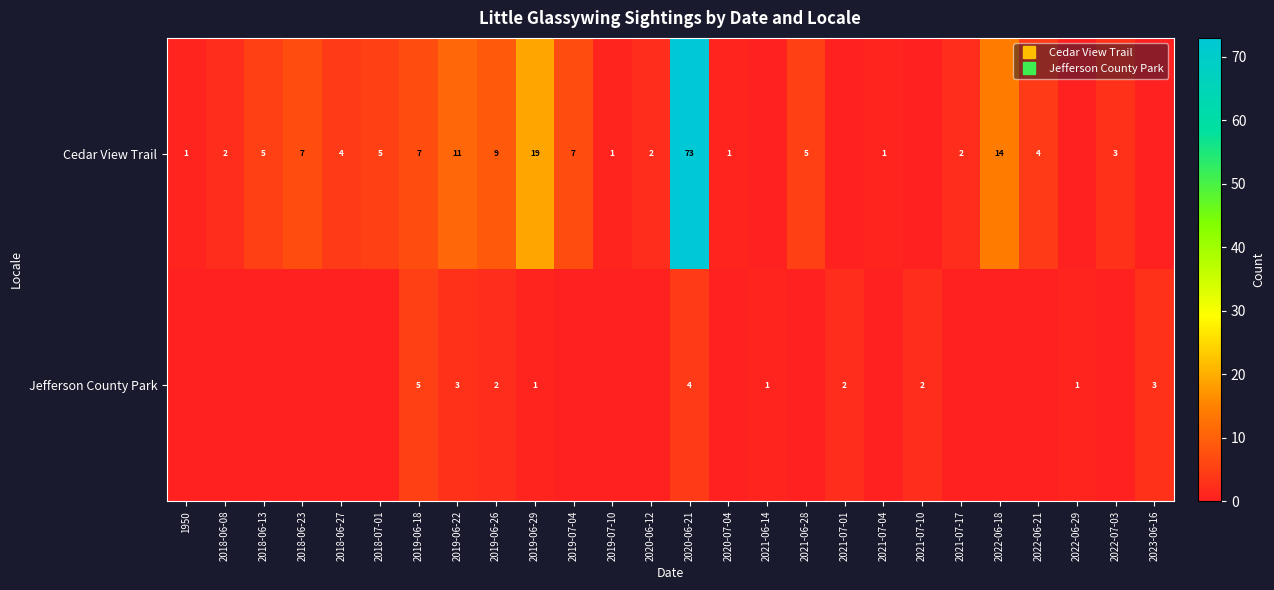

How many positive values does the Cedar View Trail series have?

21